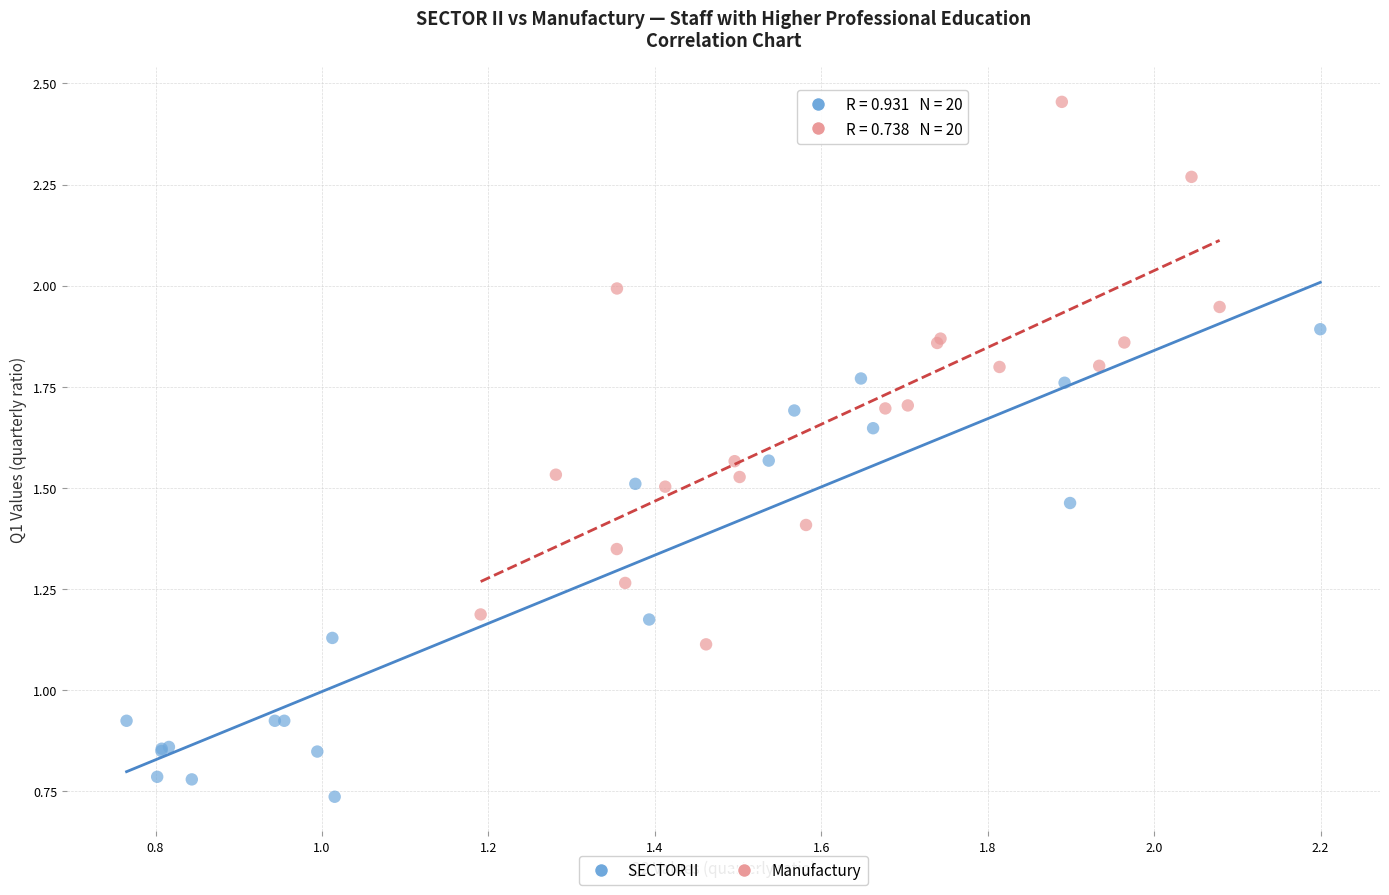

Which series contains the lowest Y value?

SECTOR II